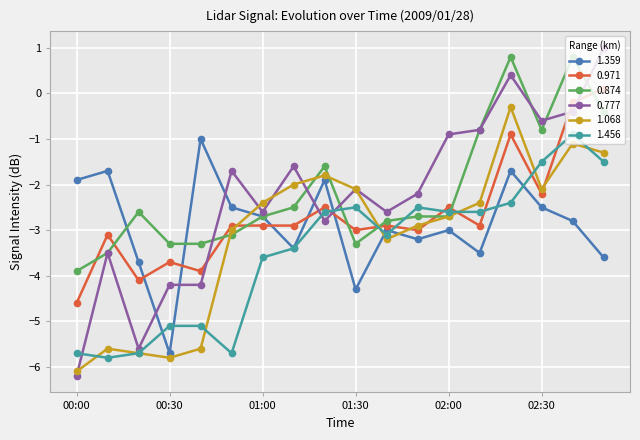

What is the value of the 0.874 point at the 5th from the left?

-3.3